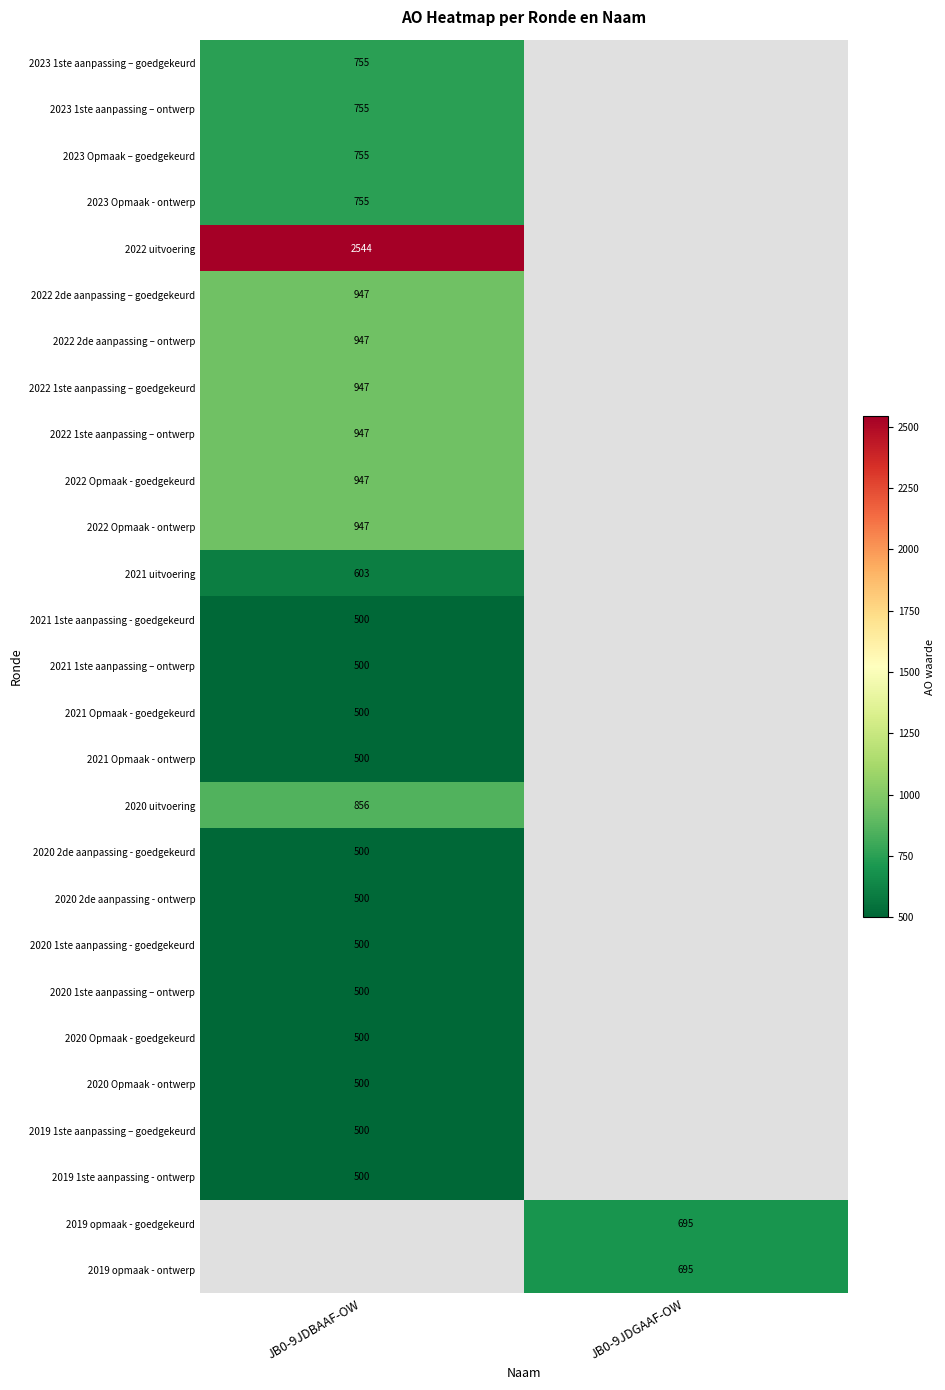

The value of 2020 2de aanpassing - goedgekeurd at JB0-9JDBAAF-OW is 870.5. True or false?

False